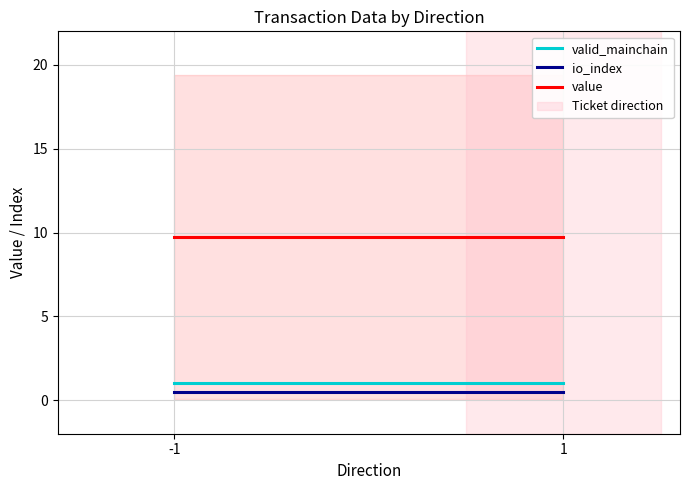

Rank the categories by value value from highest to lowest.

-1, 1